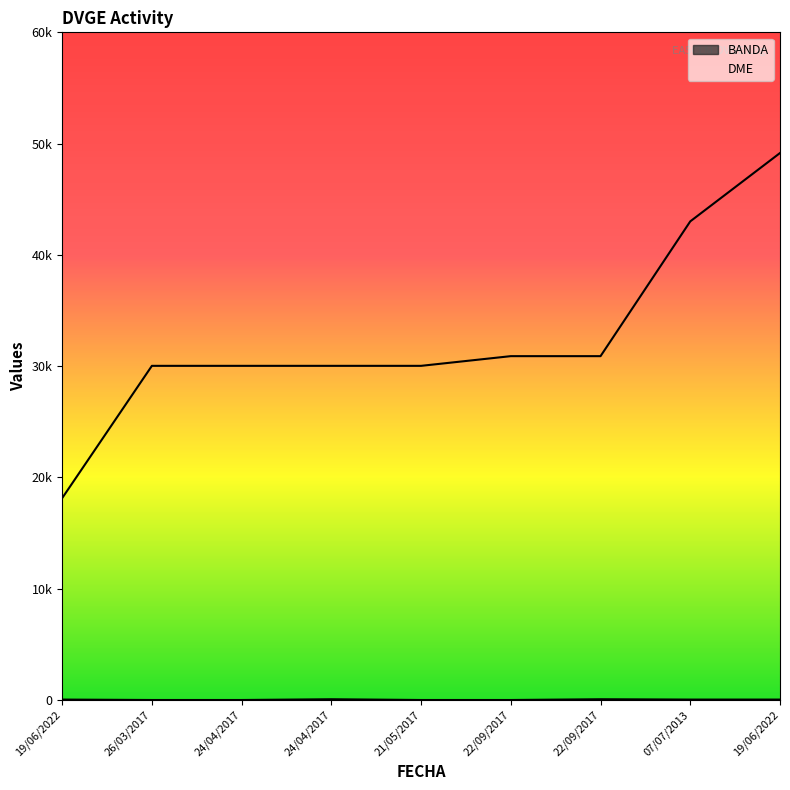

Which series has the largest range (max minus min)?

DME